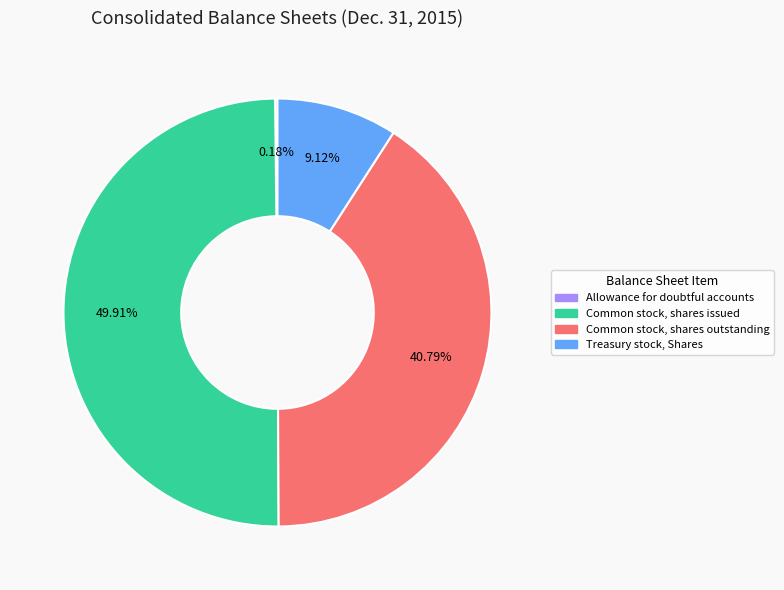

Which category has the biggest portion of the pie?

Common stock, shares issued